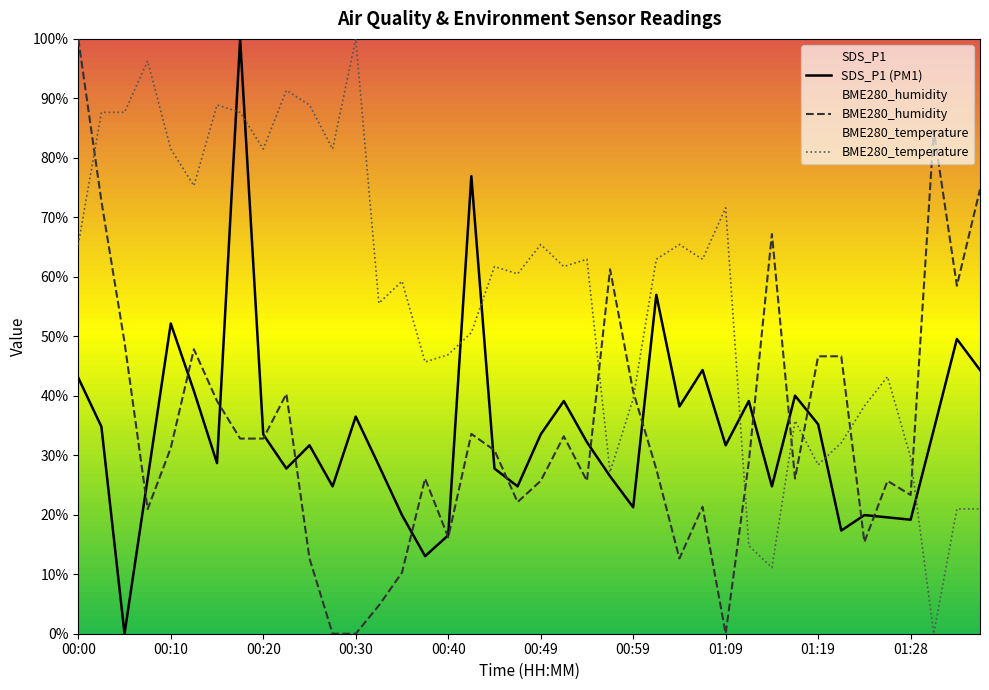

Is it true that BME280_humidity equals 15.9 at 01:28?

False